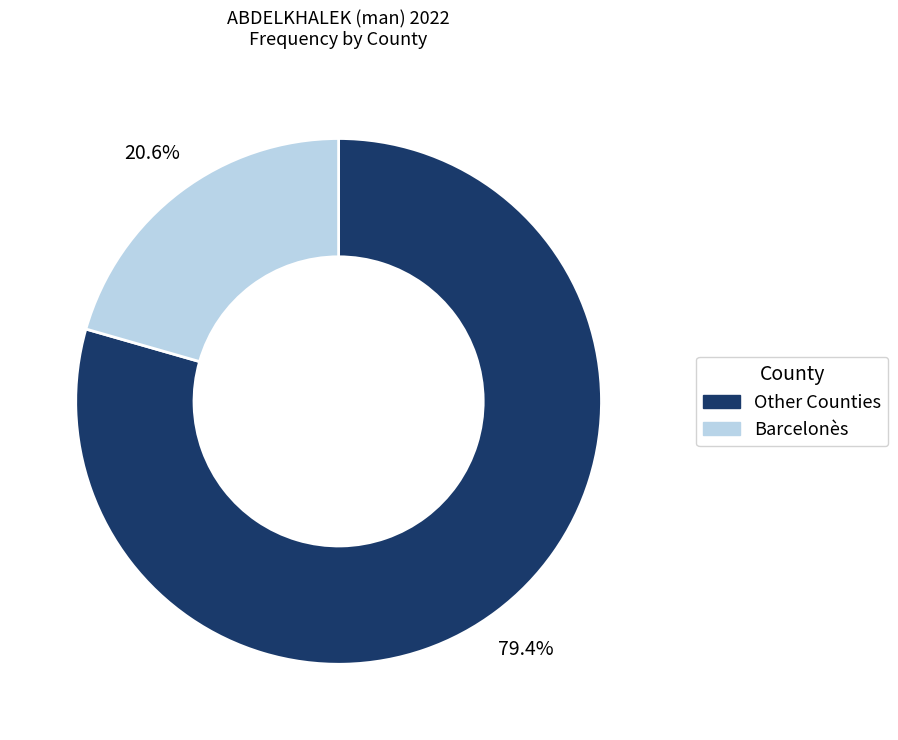

What percentage is NOT represented by Barcelonès?

79.4%